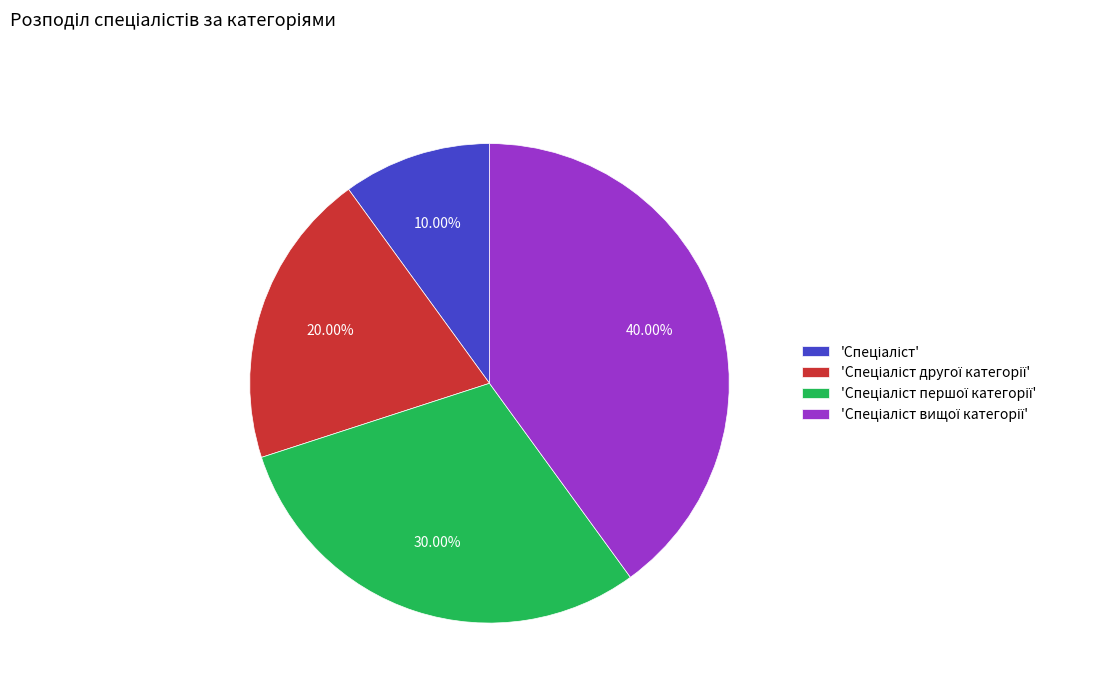

Is there a majority slice in this chart?

No